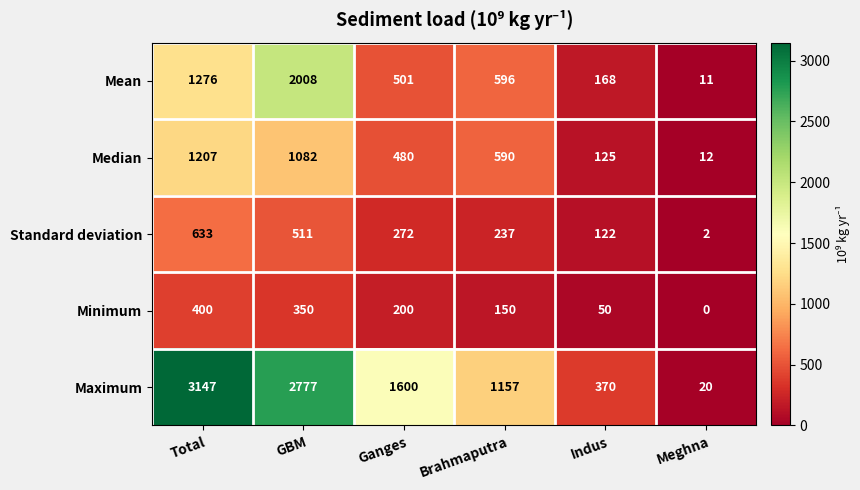

True or false: Maximum has a value of 215 at Indus.

False